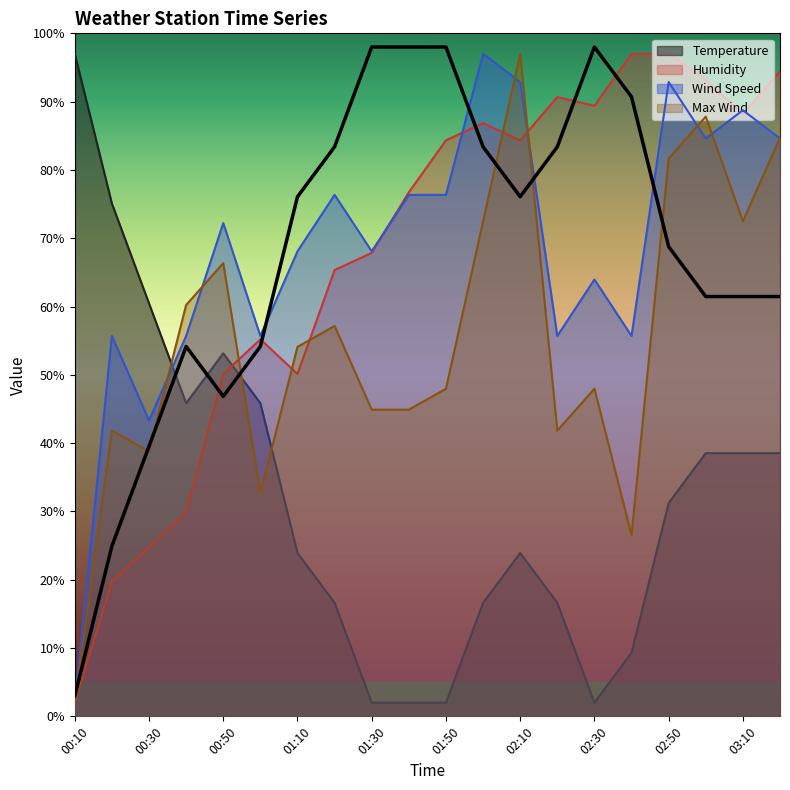

How many categories are shown in the chart?

20